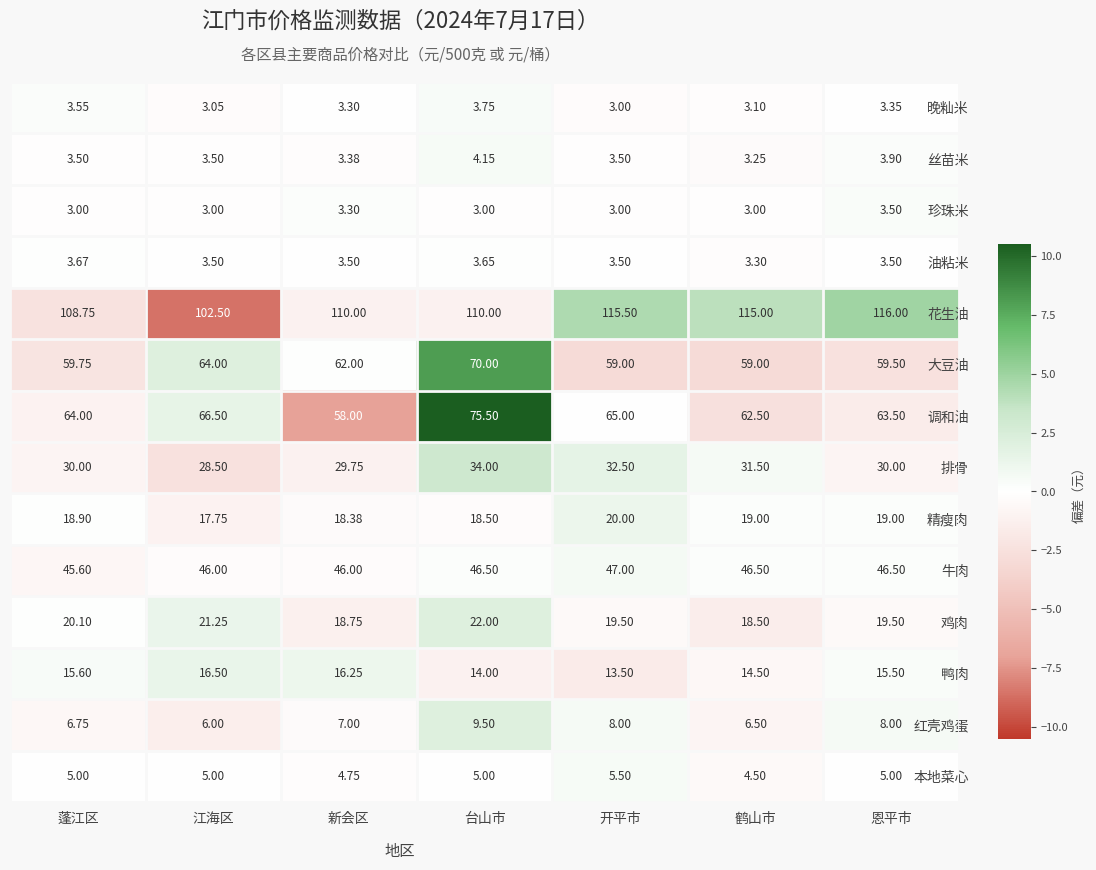

What is the maximum value shown in the chart?

116.0